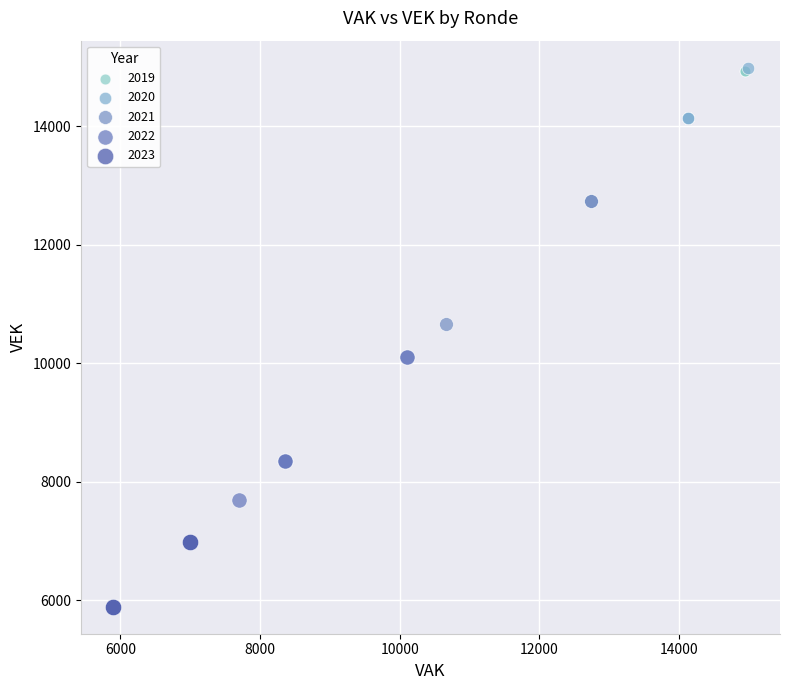

Which series reaches the minimum Y coordinate?

2023